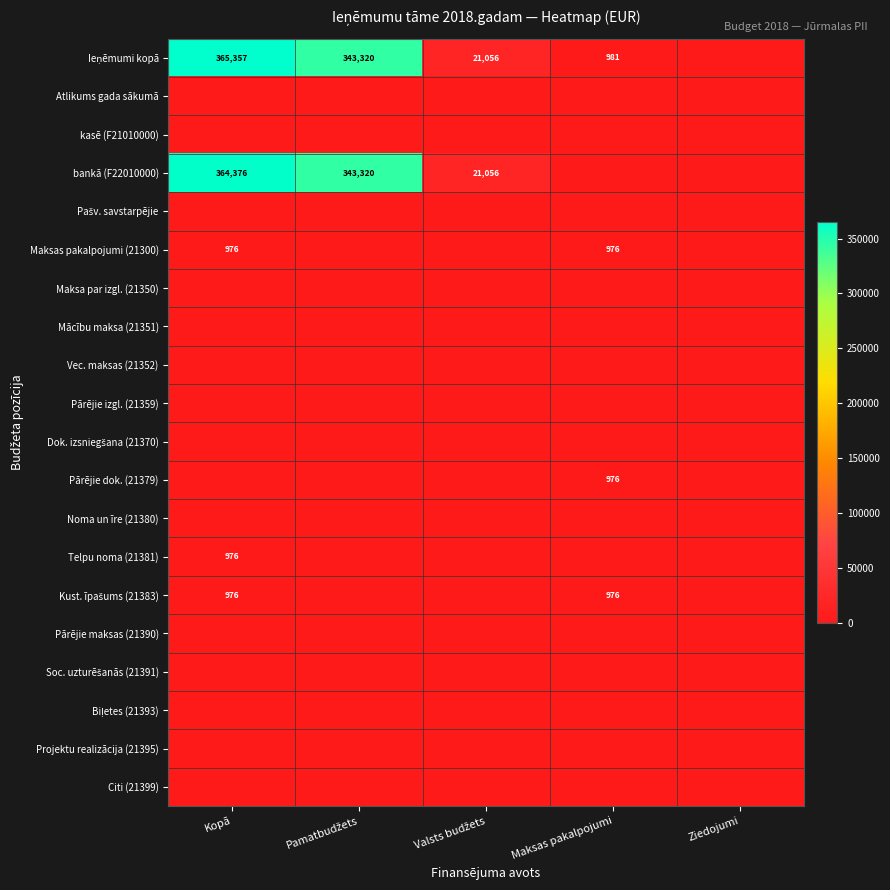

What is the spread (max minus min) of values at Pamatbudžets?

343320